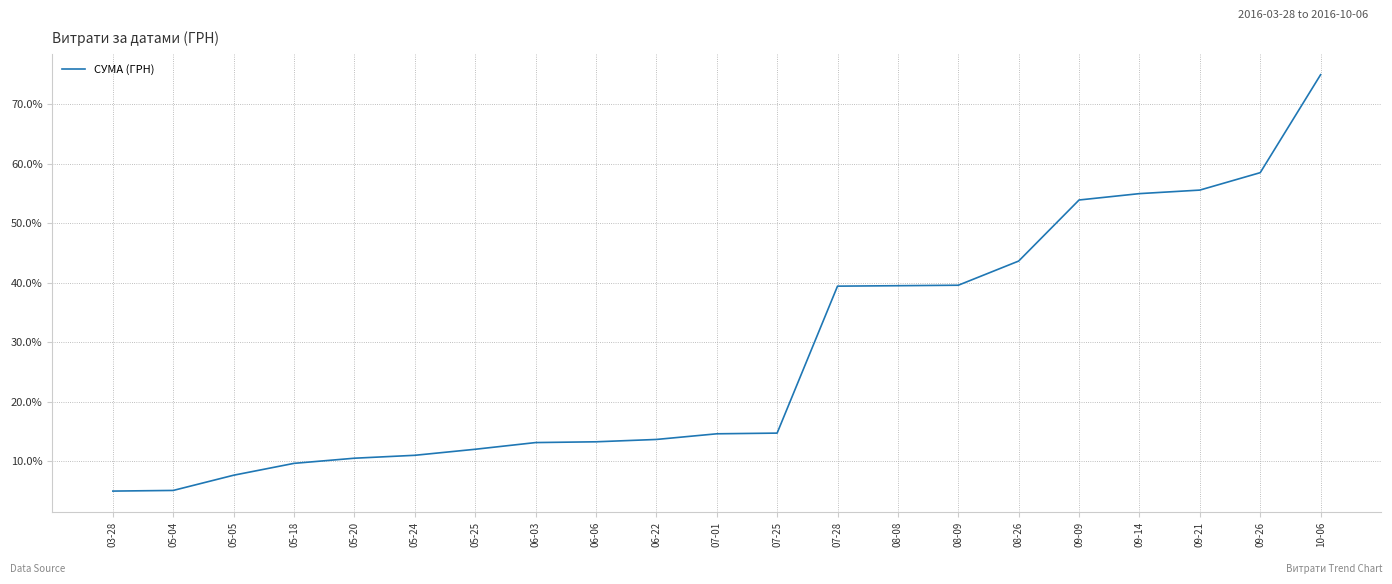

Which category has the highest value across all series?

10-06